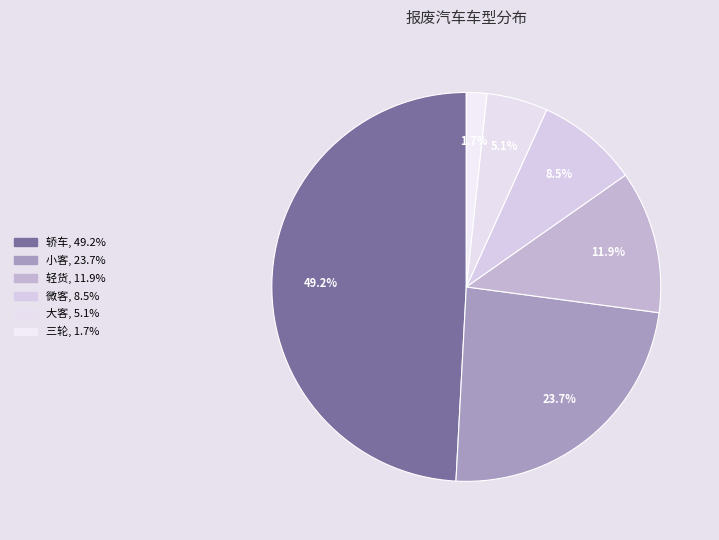

Which category has the smallest portion of the pie?

三轮